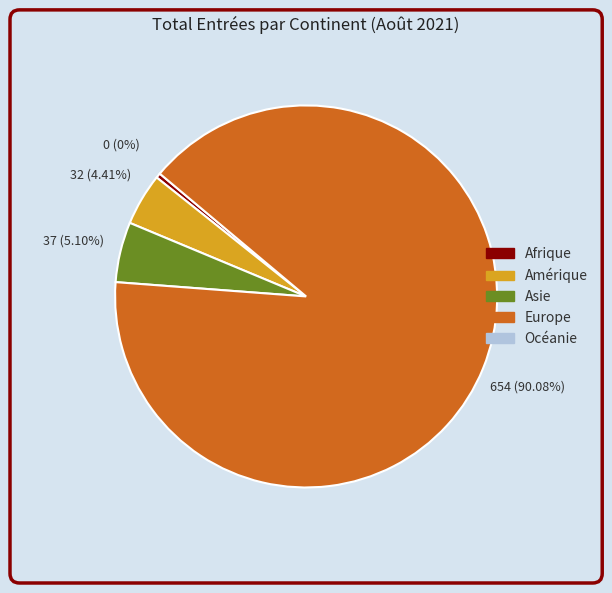

Does any single category account for the majority?

Yes